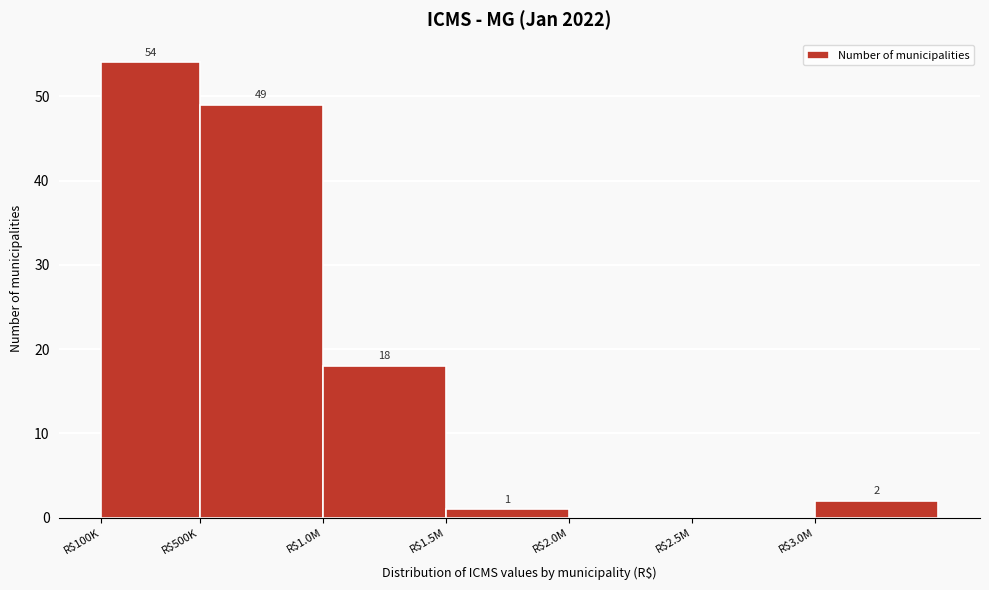

Where does the data first go above 2?

R$100K